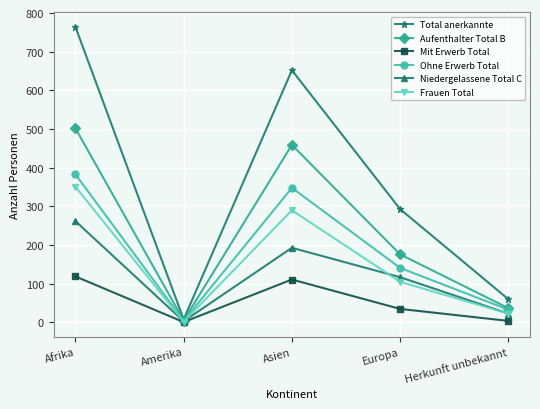

Is it true that Aufenthalter Total B equals 79 at Europa?

False